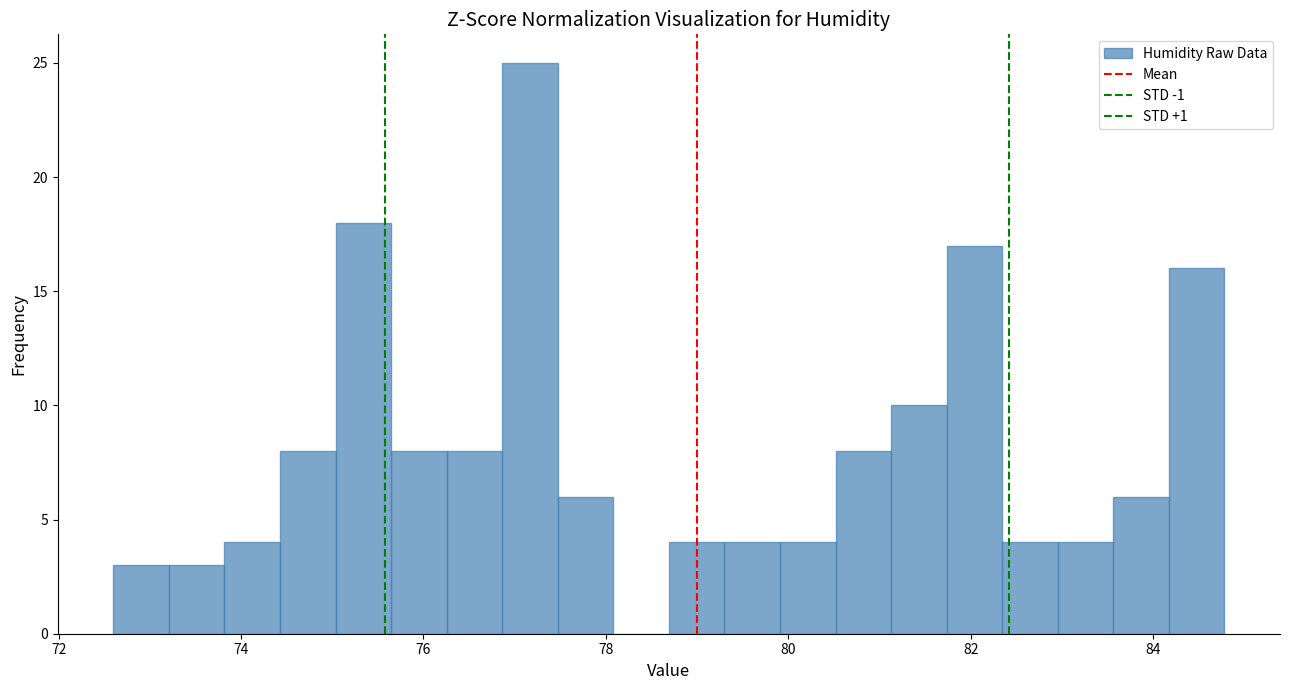

Read against the x-axis, roughly where is the centre of the tallest bar?

77.2